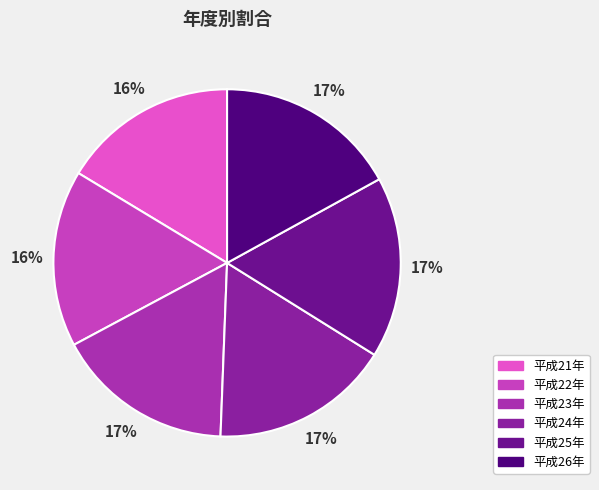

Which category has the biggest portion of the pie?

平成26年